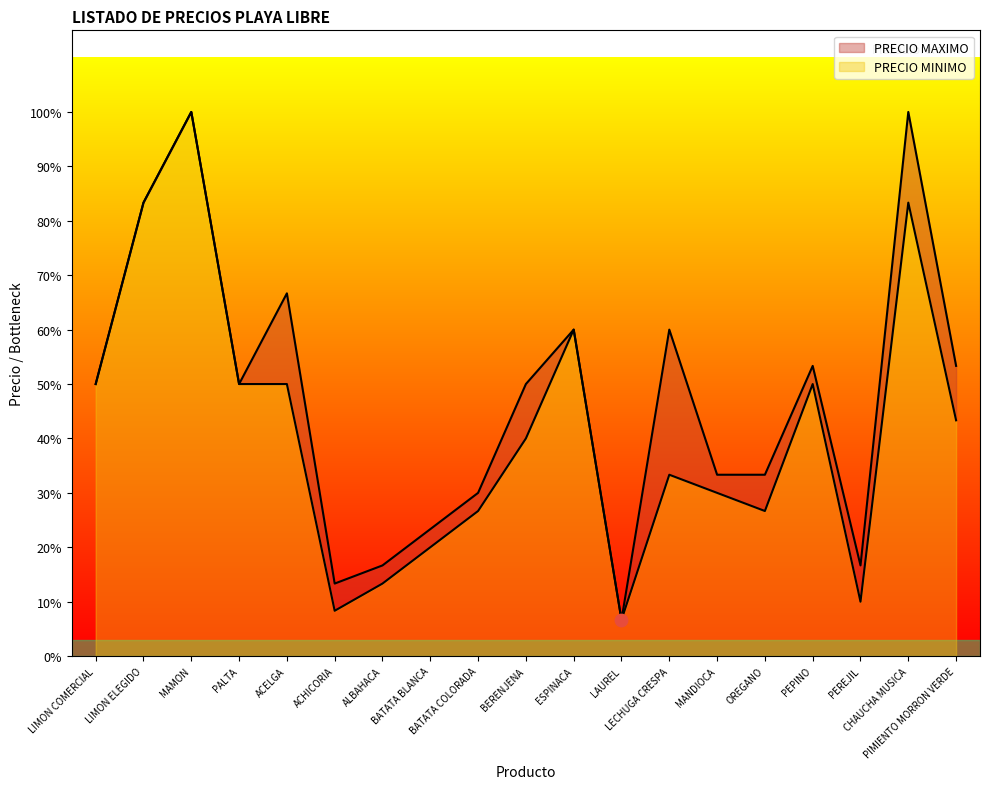

Is the value of PRECIO MAXIMO at ACHICORIA greater than the value of PRECIO MINIMO at MANDIOCA?

No